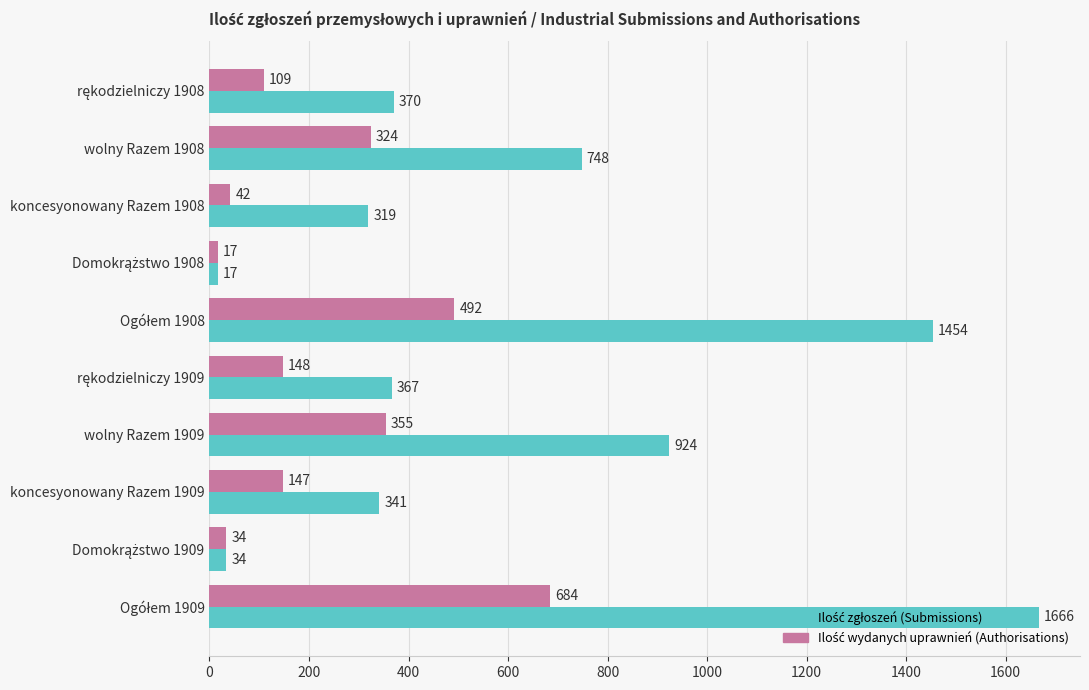

What is the total value across all series at koncesyonowany Razem 1908?

361